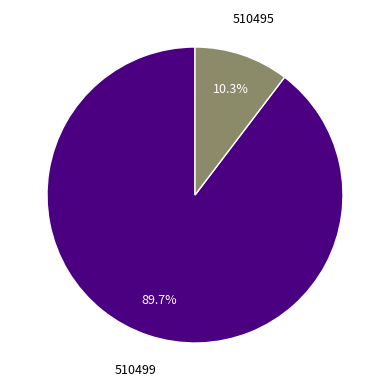

To the nearest percent, what is the difference between the 510499 and 510495 slice percentages?

79%